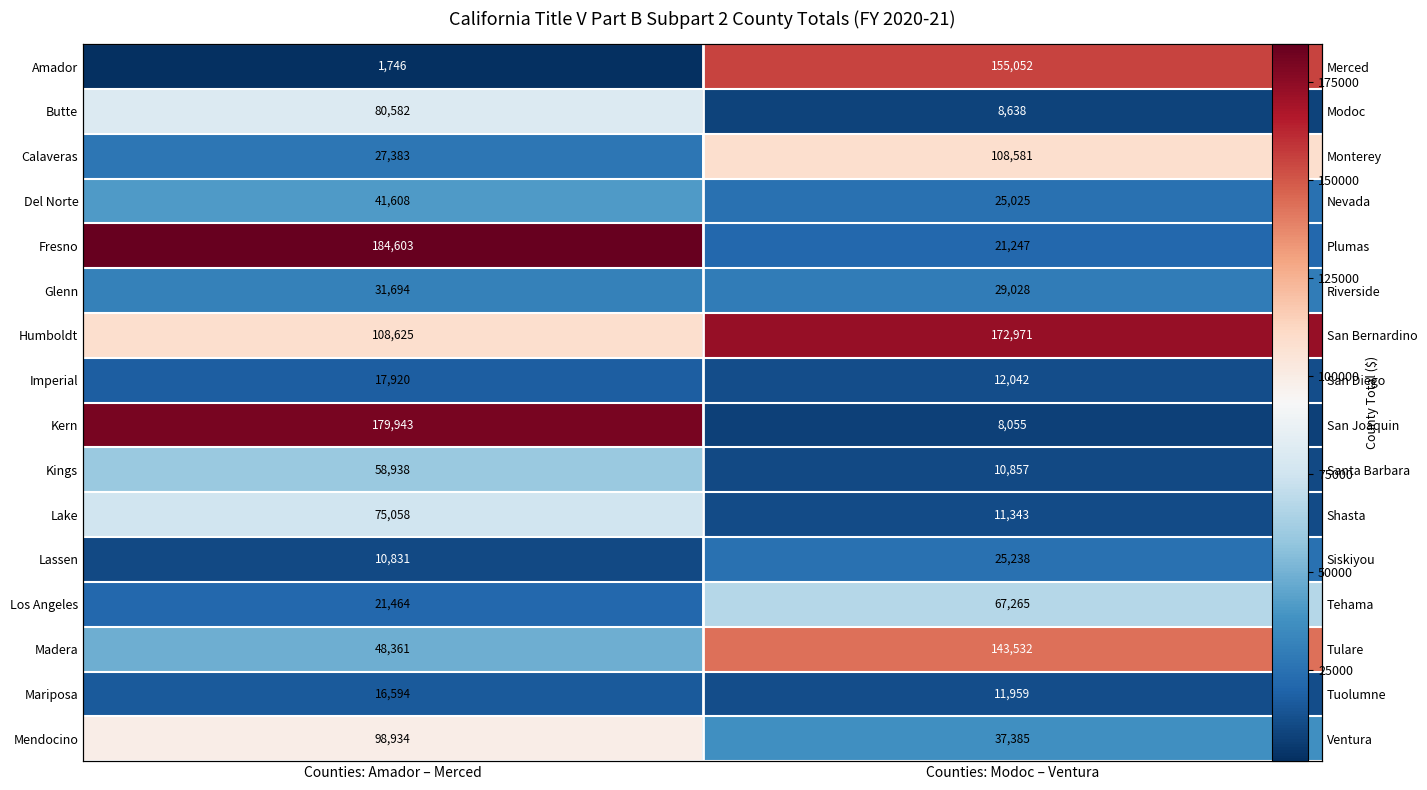

The value of Los Angeles at Counties: Modoc – Ventura is 67265. True or false?

True